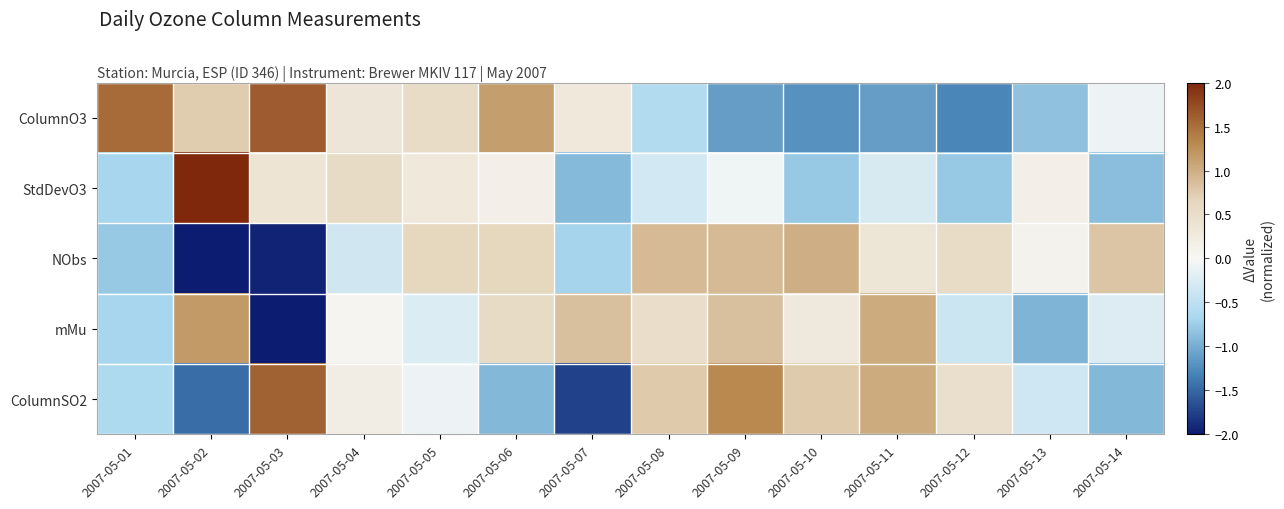

What is the maximum value shown in the chart?

2.0